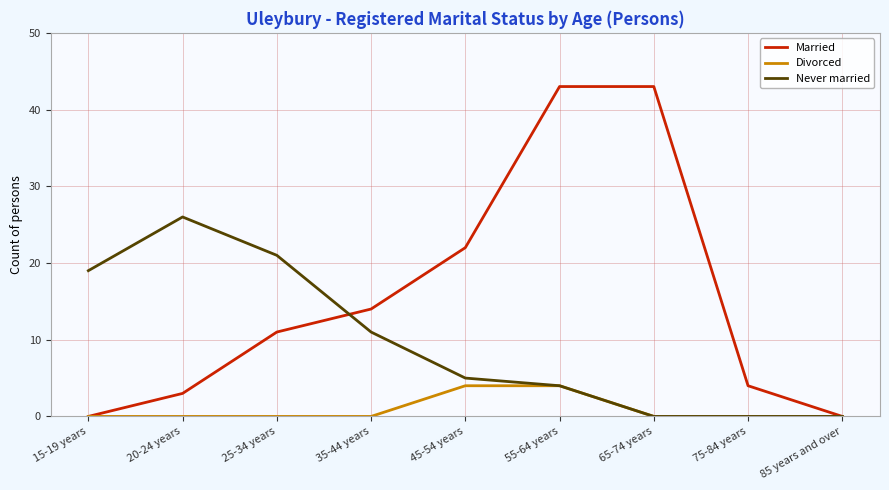

The Never married series shows 1 at 55-64 years. True or false?

False